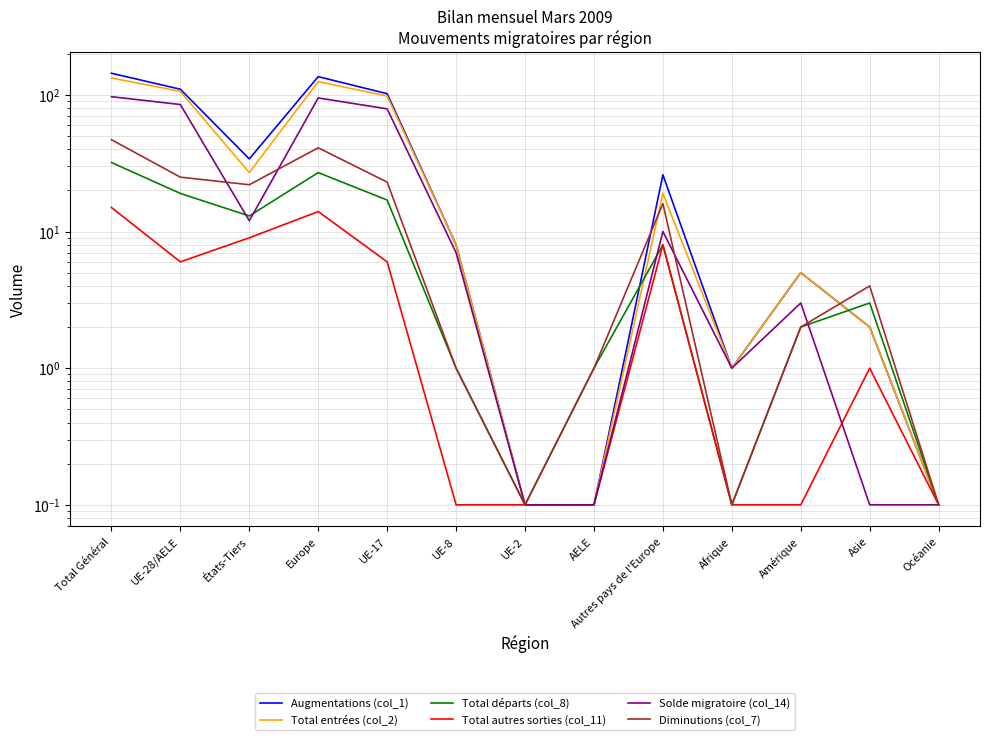

Reading left to right, extract all data points from this chart.

Augmentations (col_1): Total Général=144.0	UE-28/AELE=110.0	États-Tiers=34.0	Europe=136.0	UE-17=102.0	UE-8=8.0	UE-2=0.1	AELE=0.1	Autres pays de l'Europe=26.0	Afrique=1.0	Amérique=5.0	Asie=2.0	Océanie=0.1
Total entrées (col_2): Total Général=133.0	UE-28/AELE=106.0	États-Tiers=27.0	Europe=125.0	UE-17=98.0	UE-8=8.0	UE-2=0.1	AELE=0.1	Autres pays de l'Europe=19.0	Afrique=1.0	Amérique=5.0	Asie=2.0	Océanie=0.1
Total départs (col_8): Total Général=32.0	UE-28/AELE=19.0	États-Tiers=13.0	Europe=27.0	UE-17=17.0	UE-8=1.0	UE-2=0.1	AELE=1.0	Autres pays de l'Europe=8.0	Afrique=0.1	Amérique=2.0	Asie=3.0	Océanie=0.1
Total autres sorties (col_11): Total Général=15.0	UE-28/AELE=6.0	États-Tiers=9.0	Europe=14.0	UE-17=6.0	UE-8=0.1	UE-2=0.1	AELE=0.1	Autres pays de l'Europe=8.0	Afrique=0.1	Amérique=0.1	Asie=1.0	Océanie=0.1
Solde migratoire (col_14): Total Général=97.0	UE-28/AELE=85.0	États-Tiers=12.0	Europe=95.0	UE-17=79.0	UE-8=7.0	UE-2=0.1	AELE=0.1	Autres pays de l'Europe=10.0	Afrique=1.0	Amérique=3.0	Asie=0.1	Océanie=0.1
Diminutions (col_7): Total Général=47.0	UE-28/AELE=25.0	États-Tiers=22.0	Europe=41.0	UE-17=23.0	UE-8=1.0	UE-2=0.1	AELE=1.0	Autres pays de l'Europe=16.0	Afrique=0.1	Amérique=2.0	Asie=4.0	Océanie=0.1